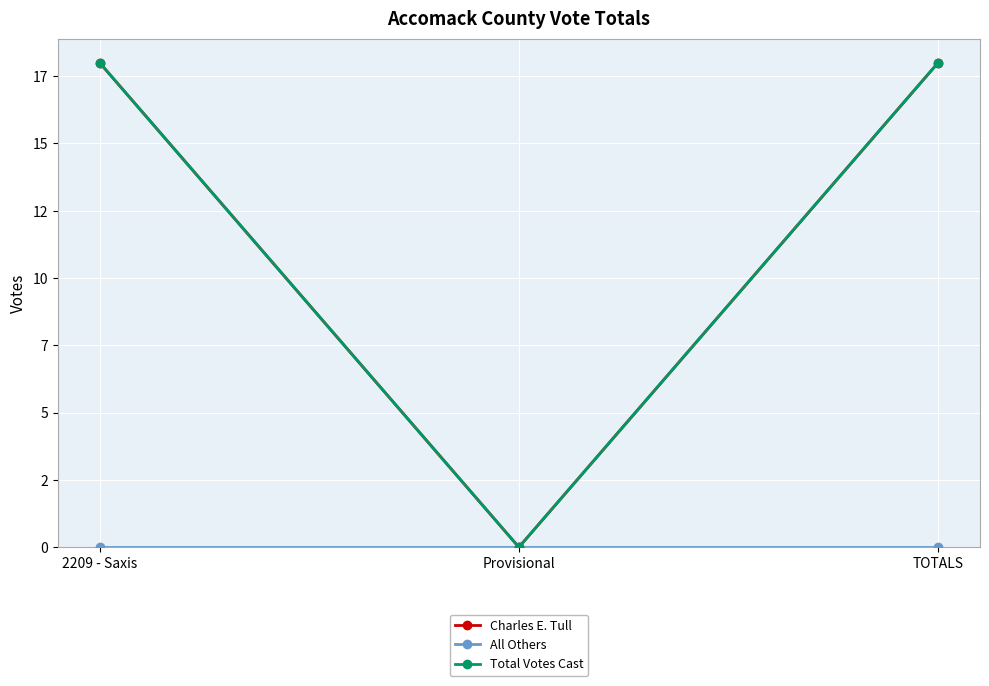

Reading left to right, extract all data points from this chart.

Charles E. Tull: 2209 - Saxis=18	Provisional=0	TOTALS=18
All Others: 2209 - Saxis=0	Provisional=0	TOTALS=0
Total Votes Cast: 2209 - Saxis=18	Provisional=0	TOTALS=18